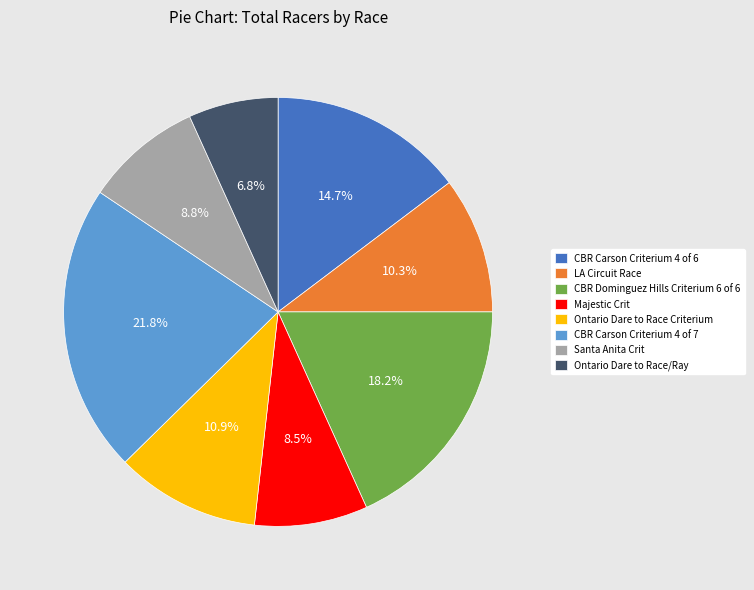

Is there a majority slice in this chart?

No